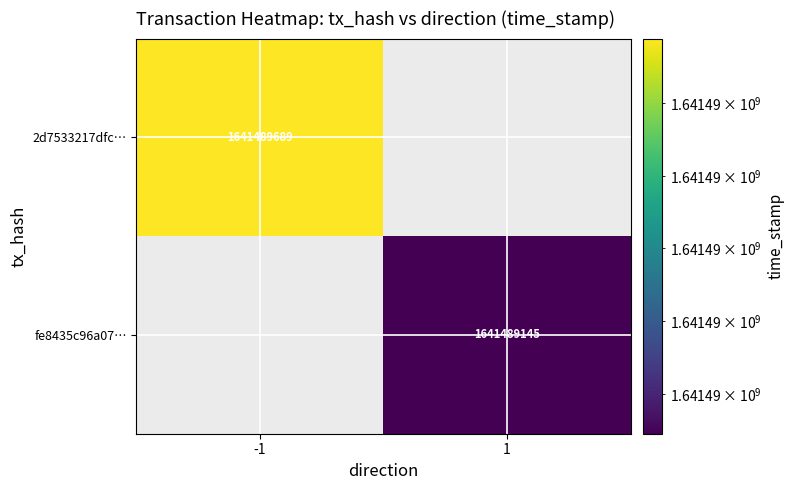

How many series are shown in this chart?

2